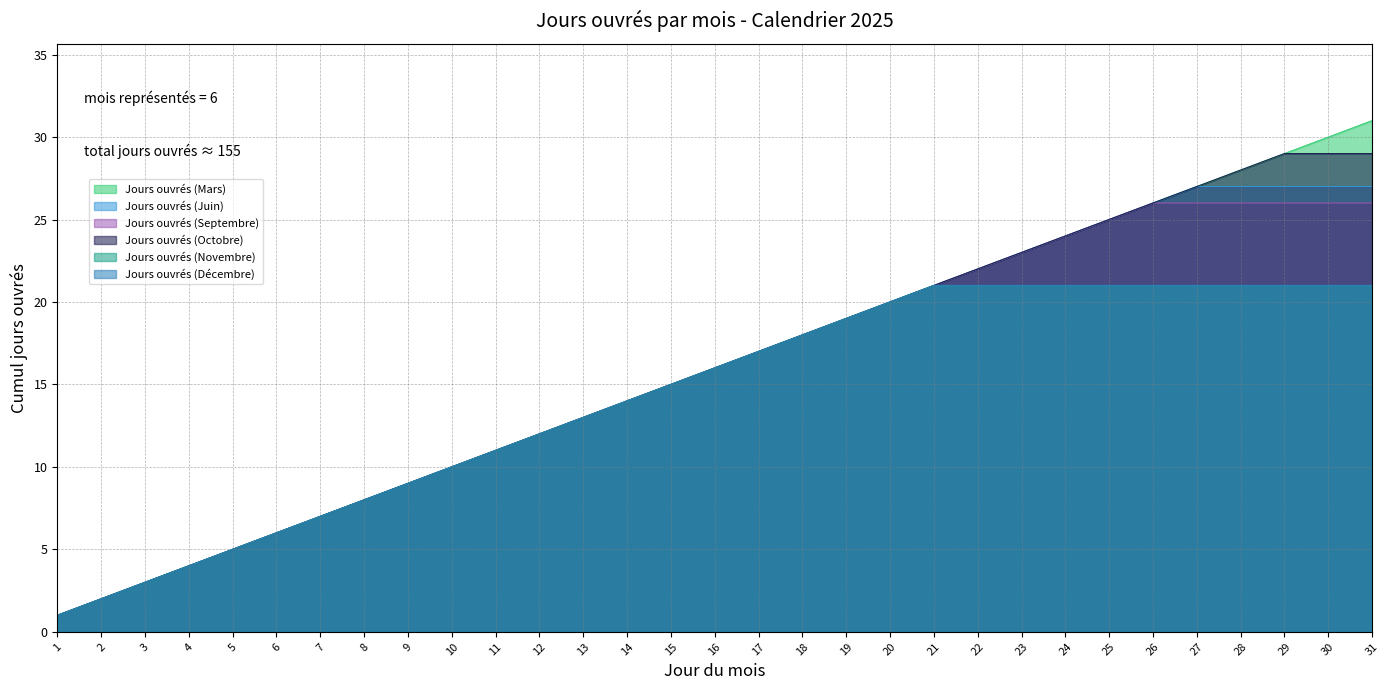

How many interior local peaks does the Jours ouvrés (Décembre) series have?

1